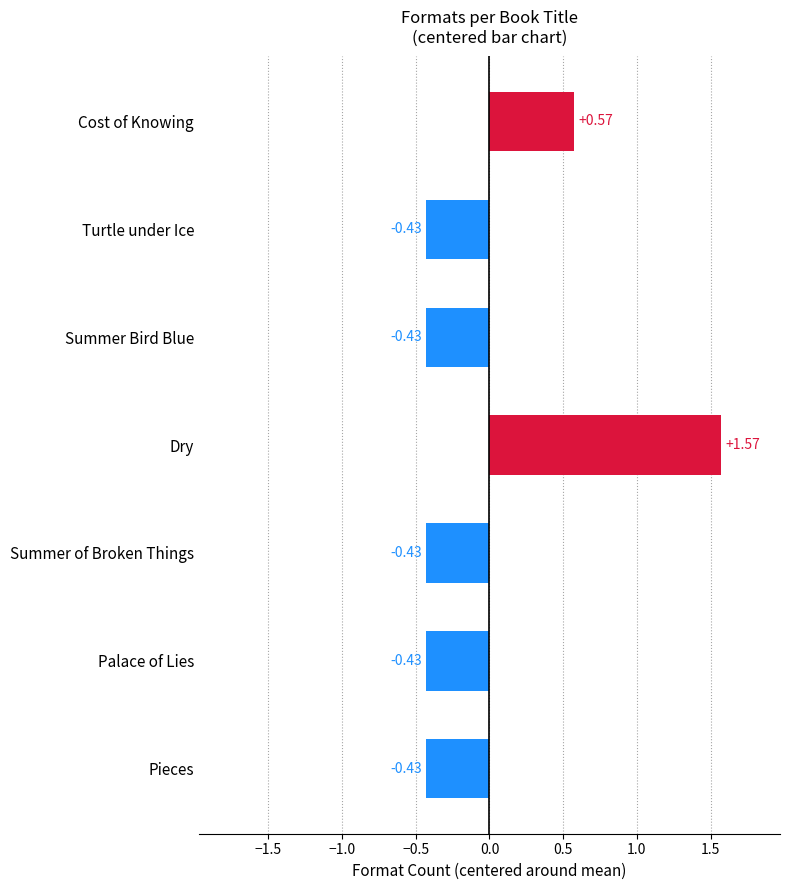

How many bars are there in total?

7